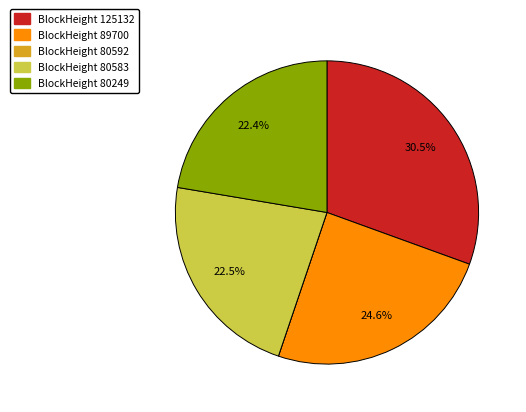

Is there a majority slice in this chart?

No